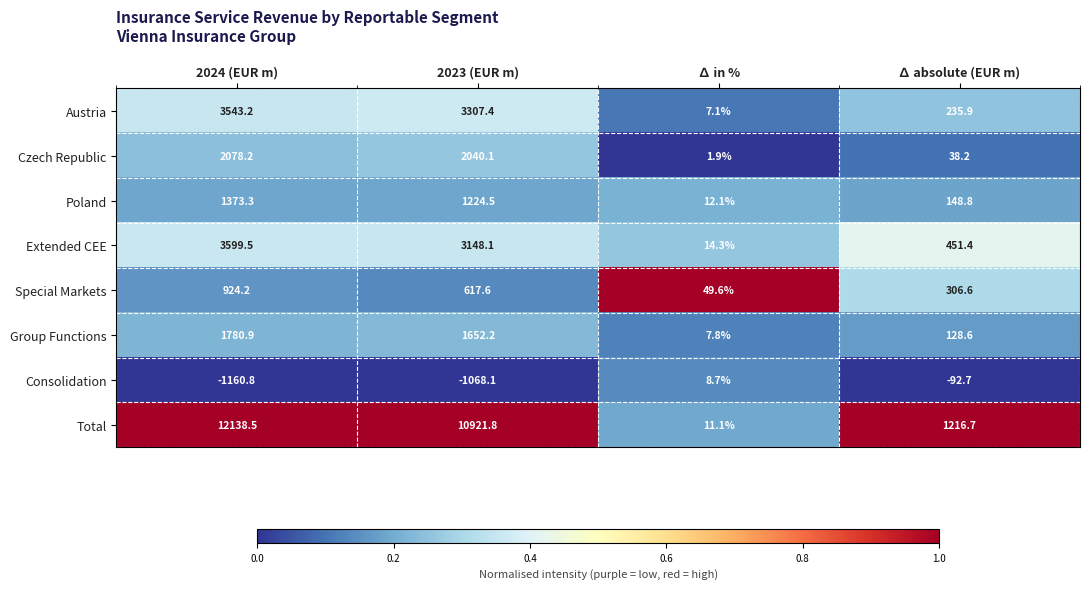

What is the difference between the maximum and minimum values in the Total series?

12127.4